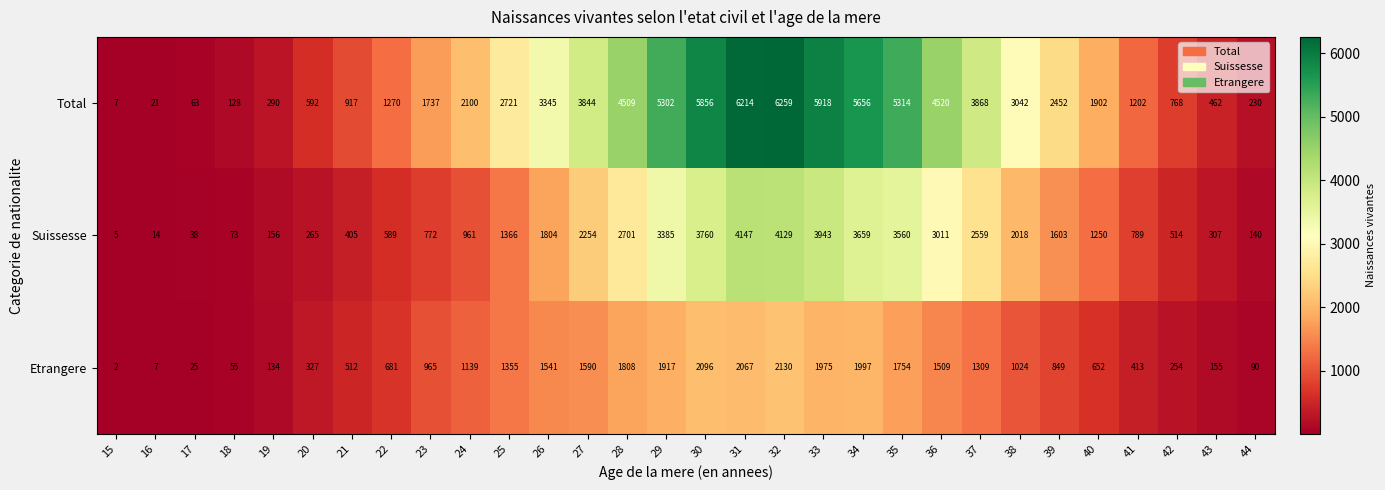

What is the approximate value of Total at 41?

1202